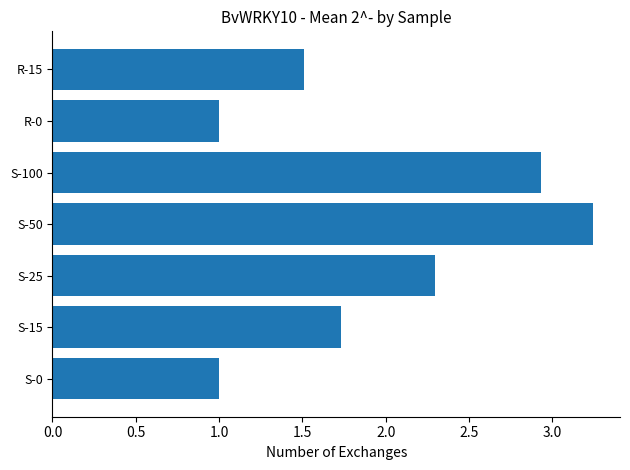

What is the sum of all values?

13.7